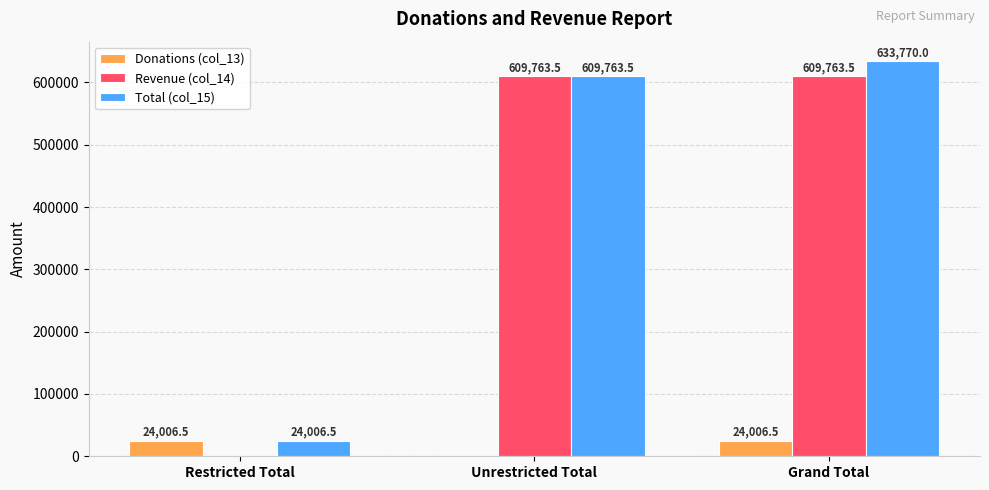

Which series changed the most between Restricted Total and Unrestricted Total?

Revenue (col_14)